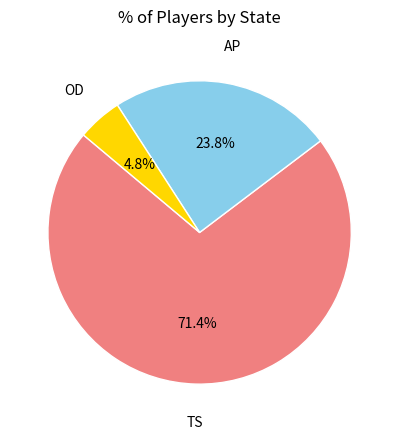

Is there a majority slice in this chart?

Yes